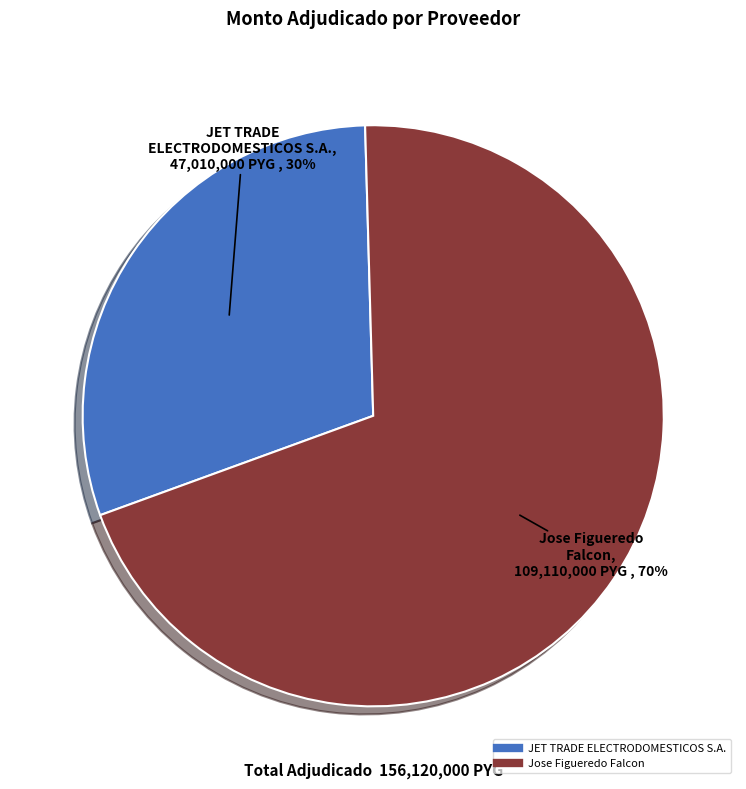

Is there any slice that represents more than half of the pie?

Yes